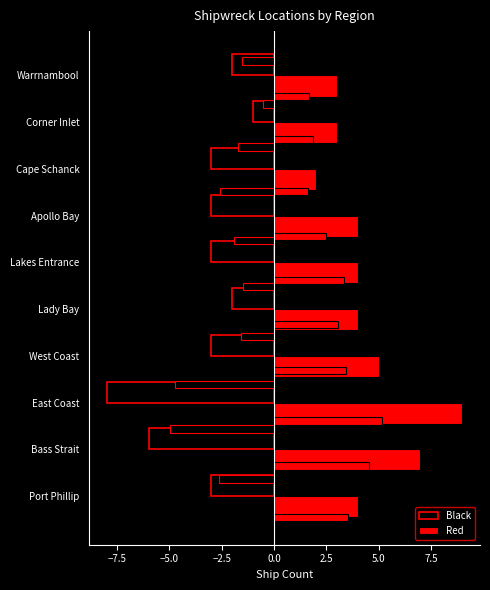

How many groups of bars are there?

10